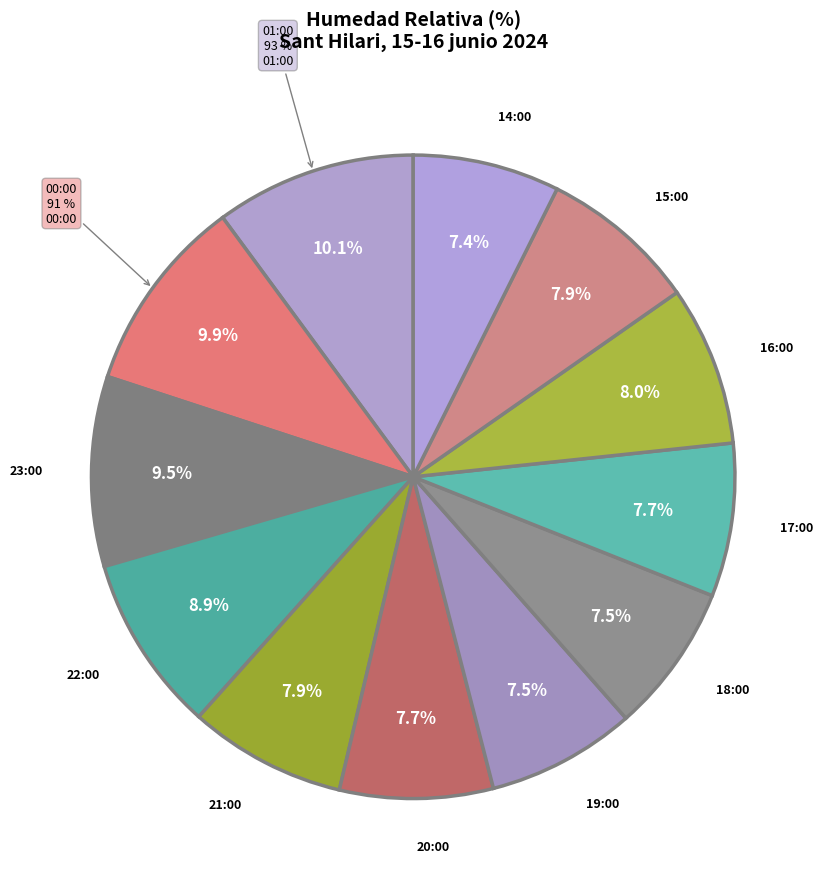

To the nearest percent, what is the combined percentage of 00:00 and 18:00?

17%